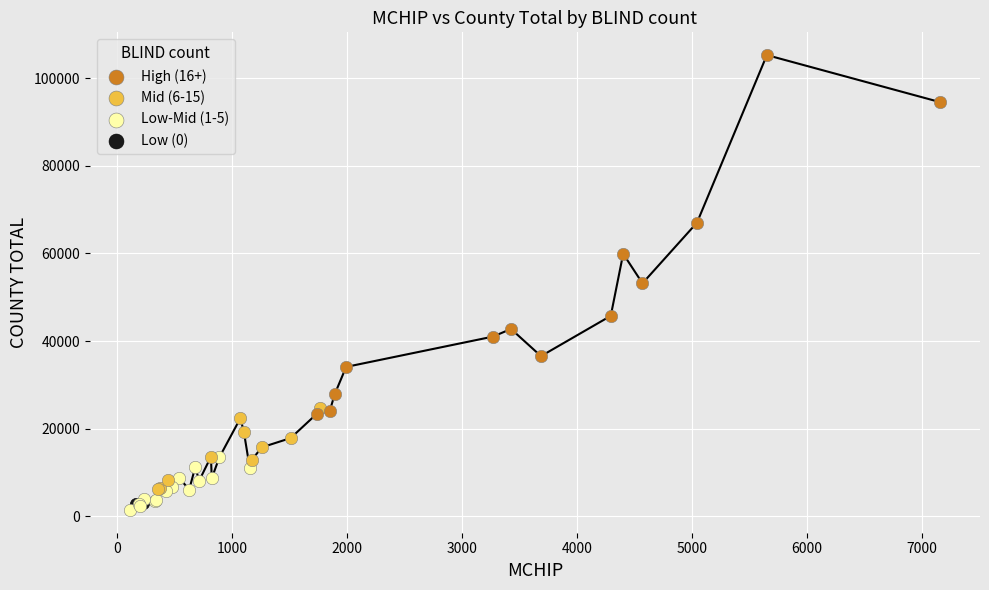

Which series contains the lowest Y value?

Low-Mid (1-5)